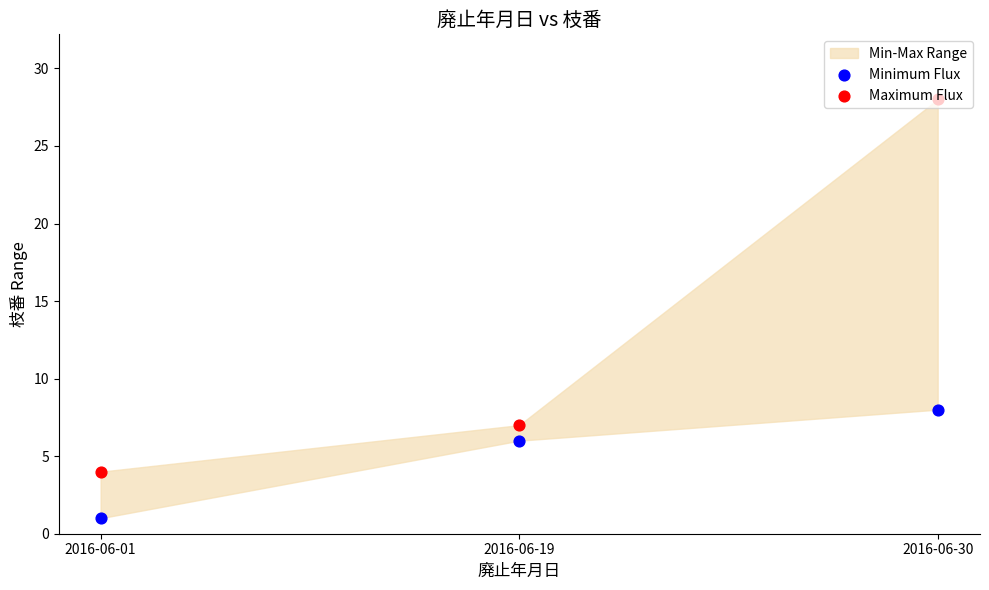

Which series has the widest spread of Y values?

Maximum Flux